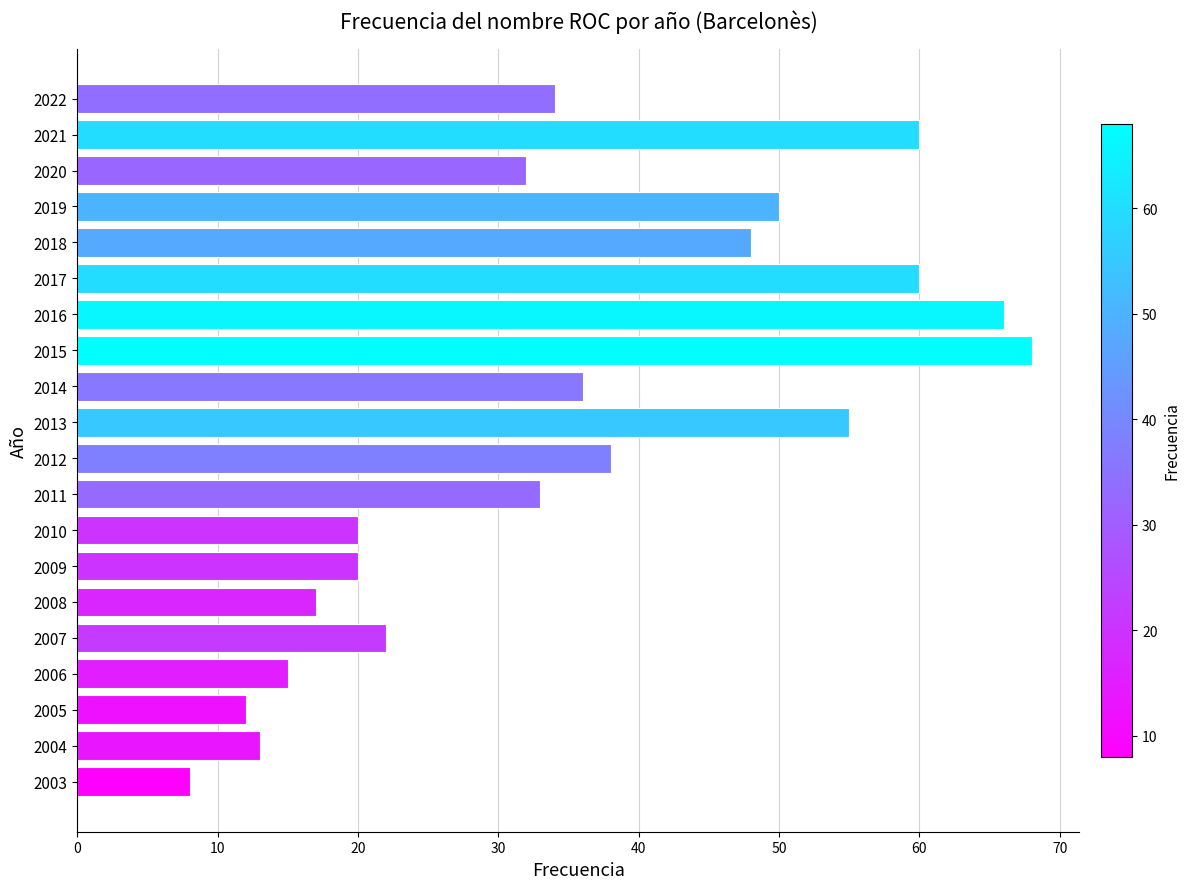

Approximately how many times larger is the value at 2012 compared to 2013?

0.7